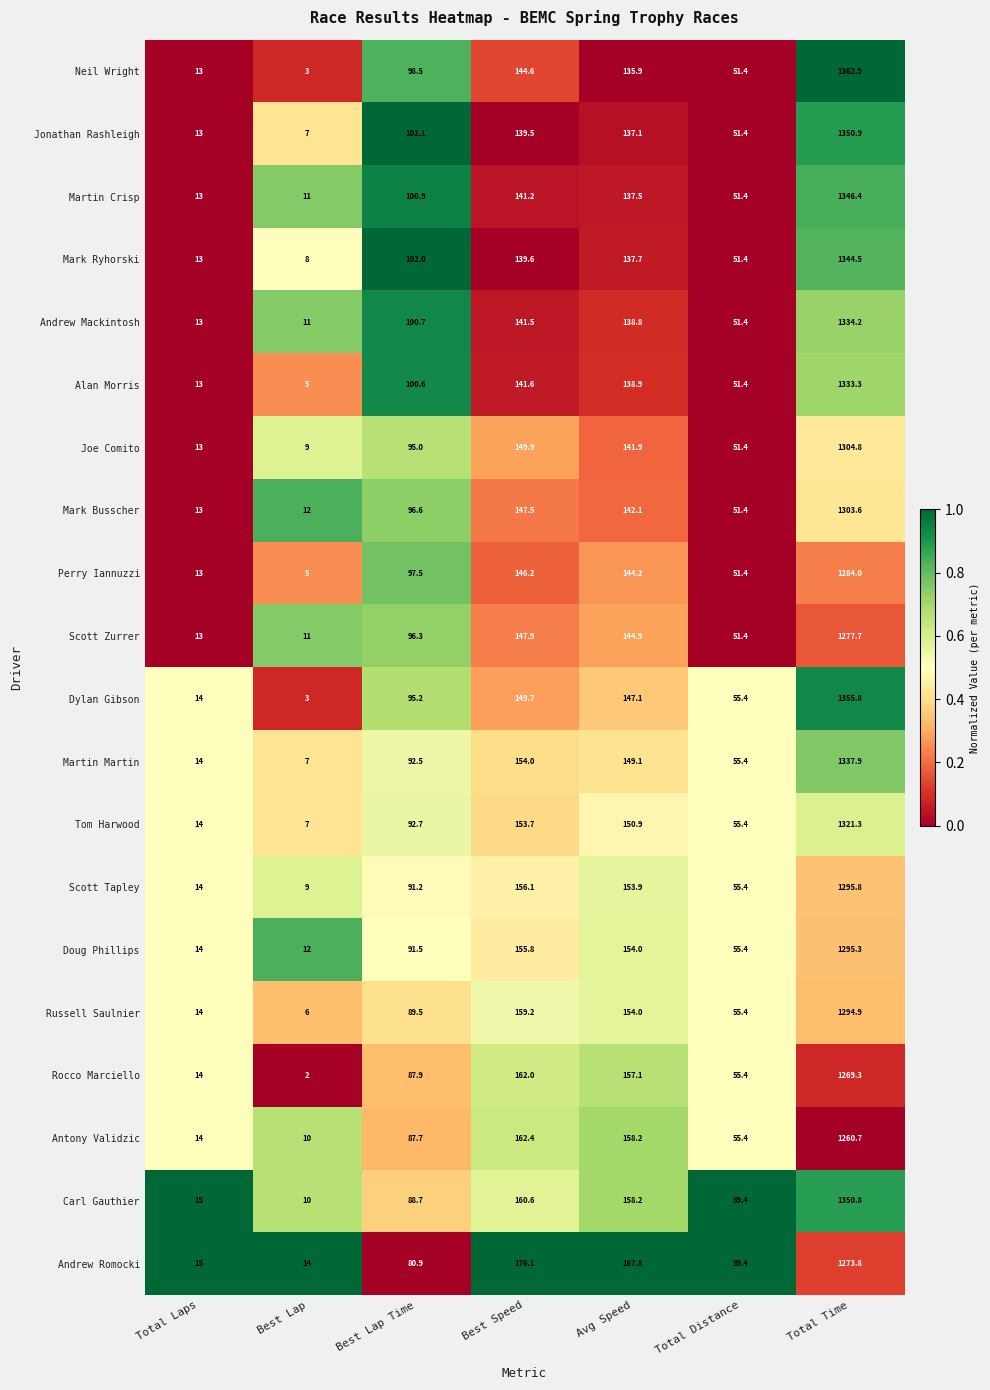

Which series has the largest total across all categories?

Carl Gauthier